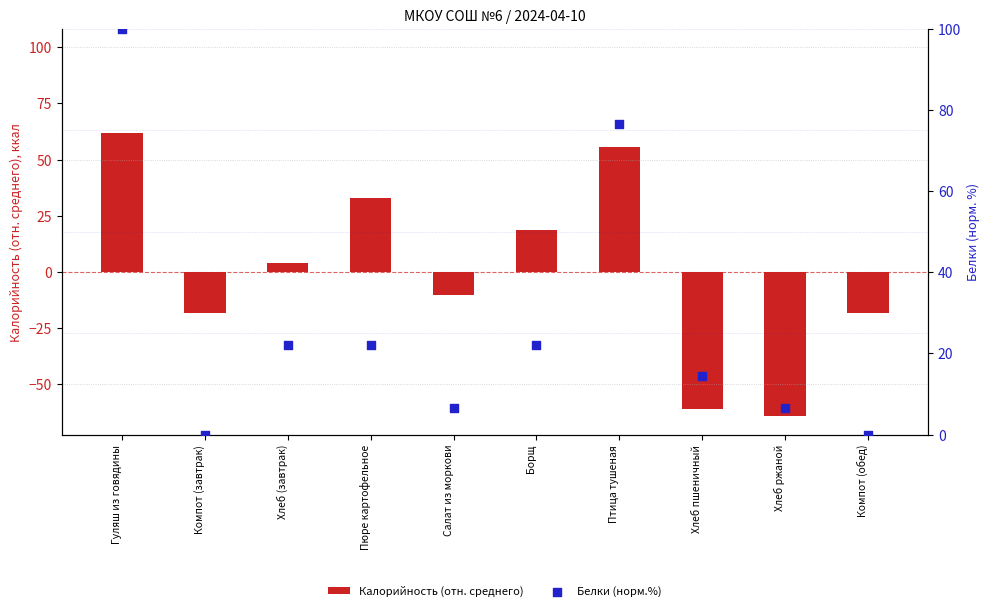

Which series reaches the maximum Y coordinate?

Белки (норм.%)